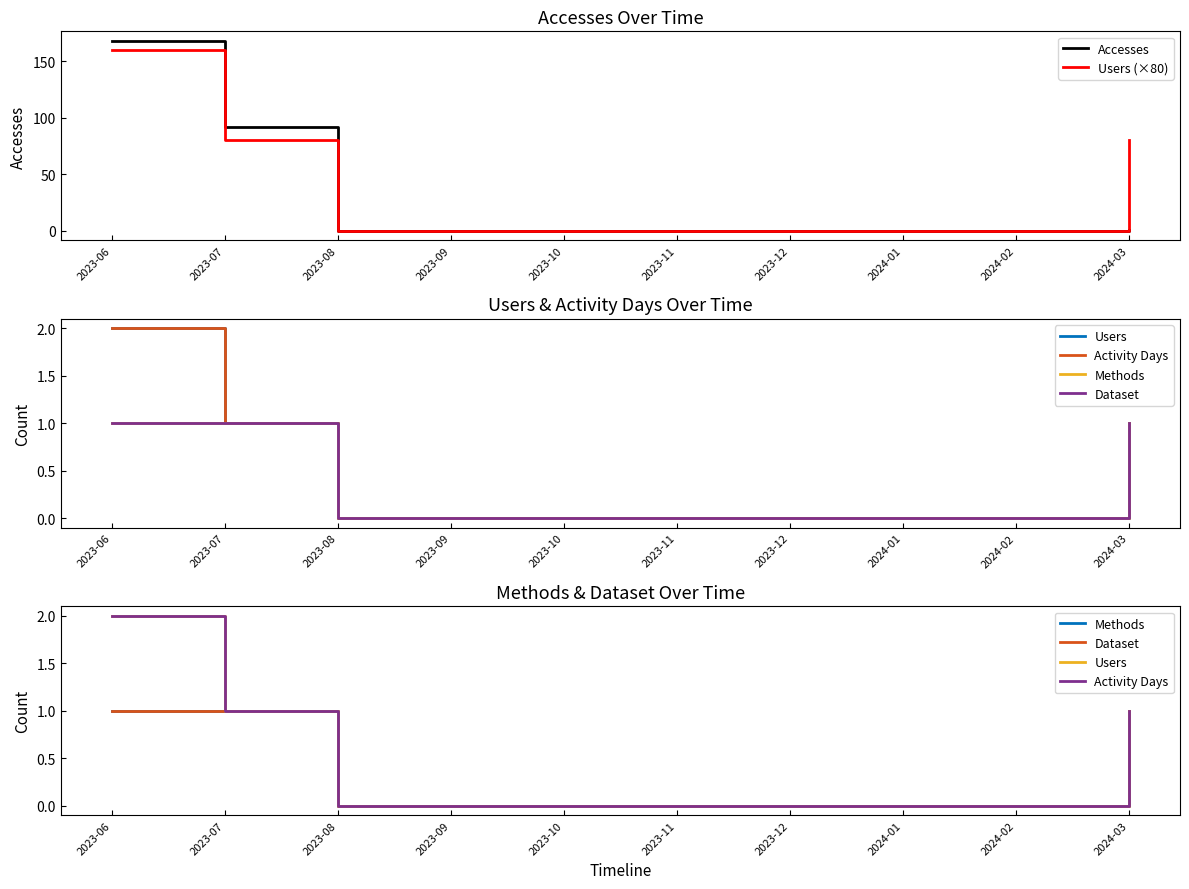

What is the total value across all series at 2023-07?

176